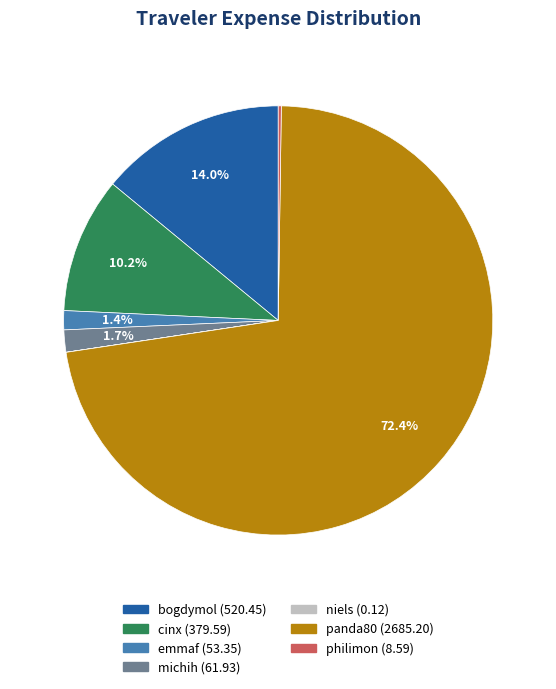

Is it true that emmaf is 1% of the pie?

True